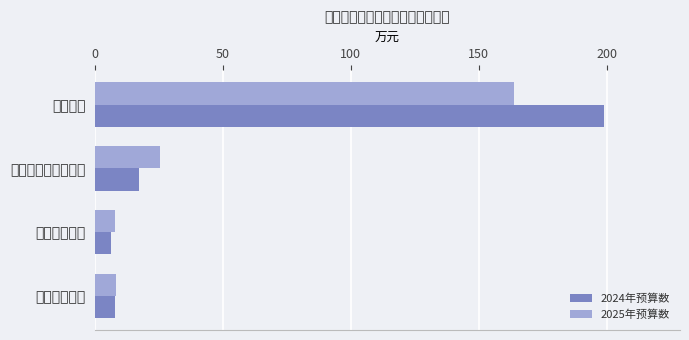

What are all the series names shown in the legend?

2024年预算数, 2025年预算数